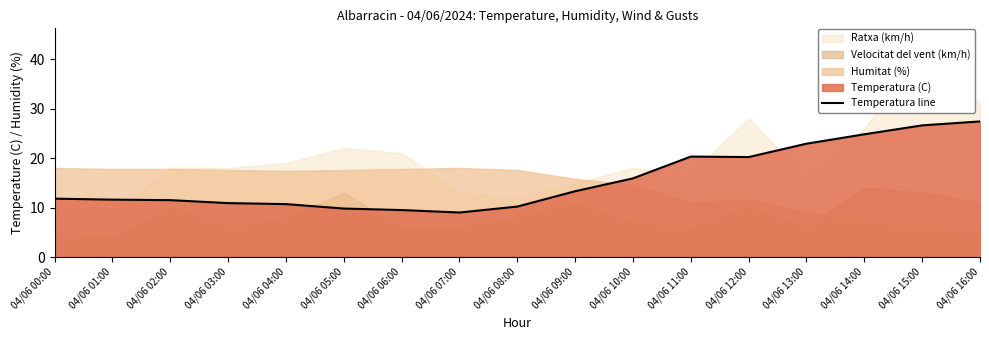

Approximately how many times larger is the value at 04/06 07:00 compared to 04/06 08:00?

0.9